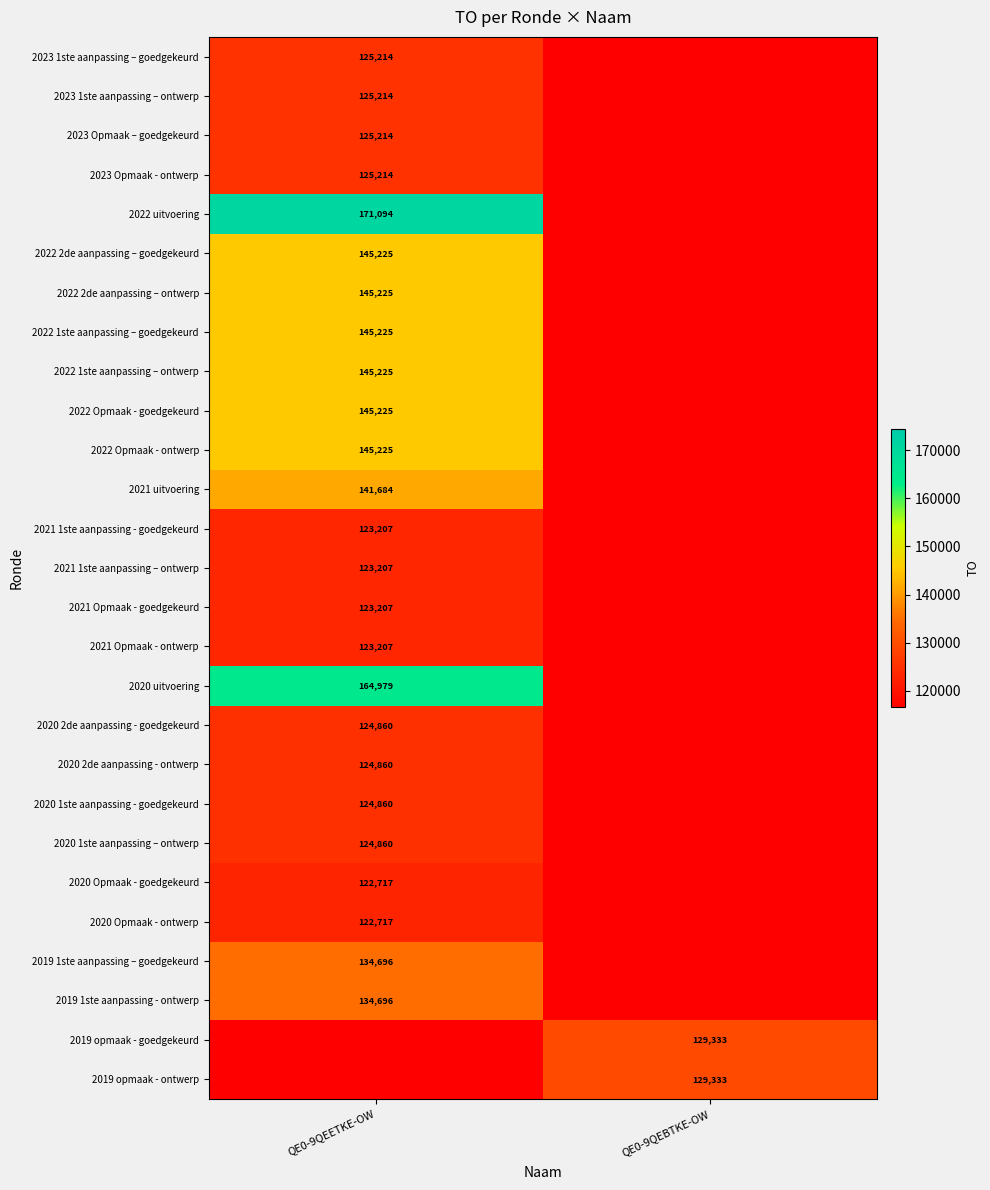

Is it true that 2022 uitvoering equals 171094 at QE0-9QEETKE-OW?

True